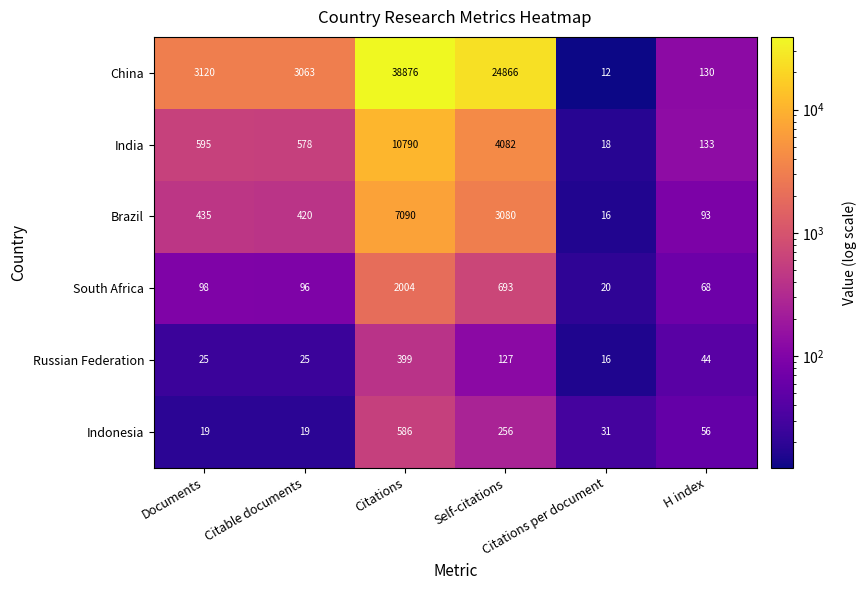

Which series has the largest total across all categories?

China